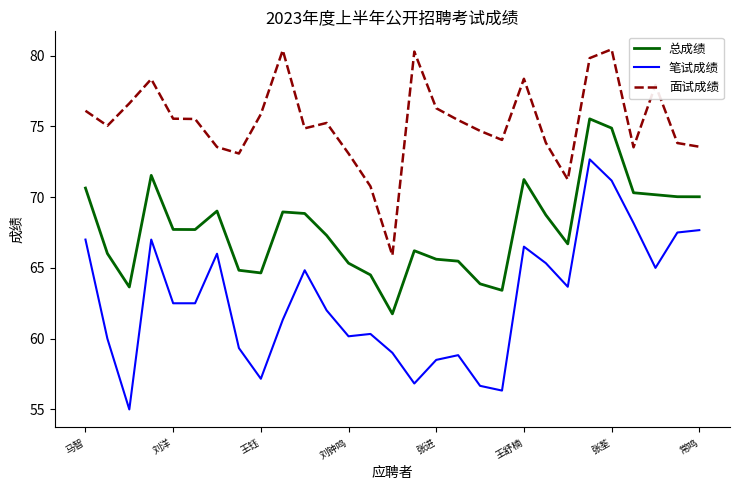

Which series has the widest spread of values?

笔试成绩